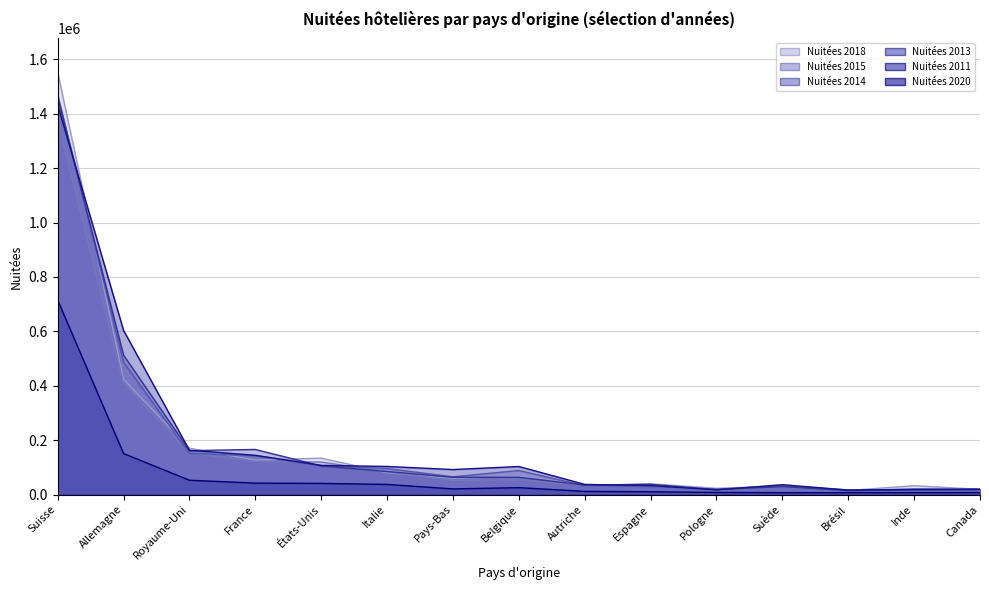

Is it true that Nuitées 2018 equals 170299 at Royaume-Uni?

True